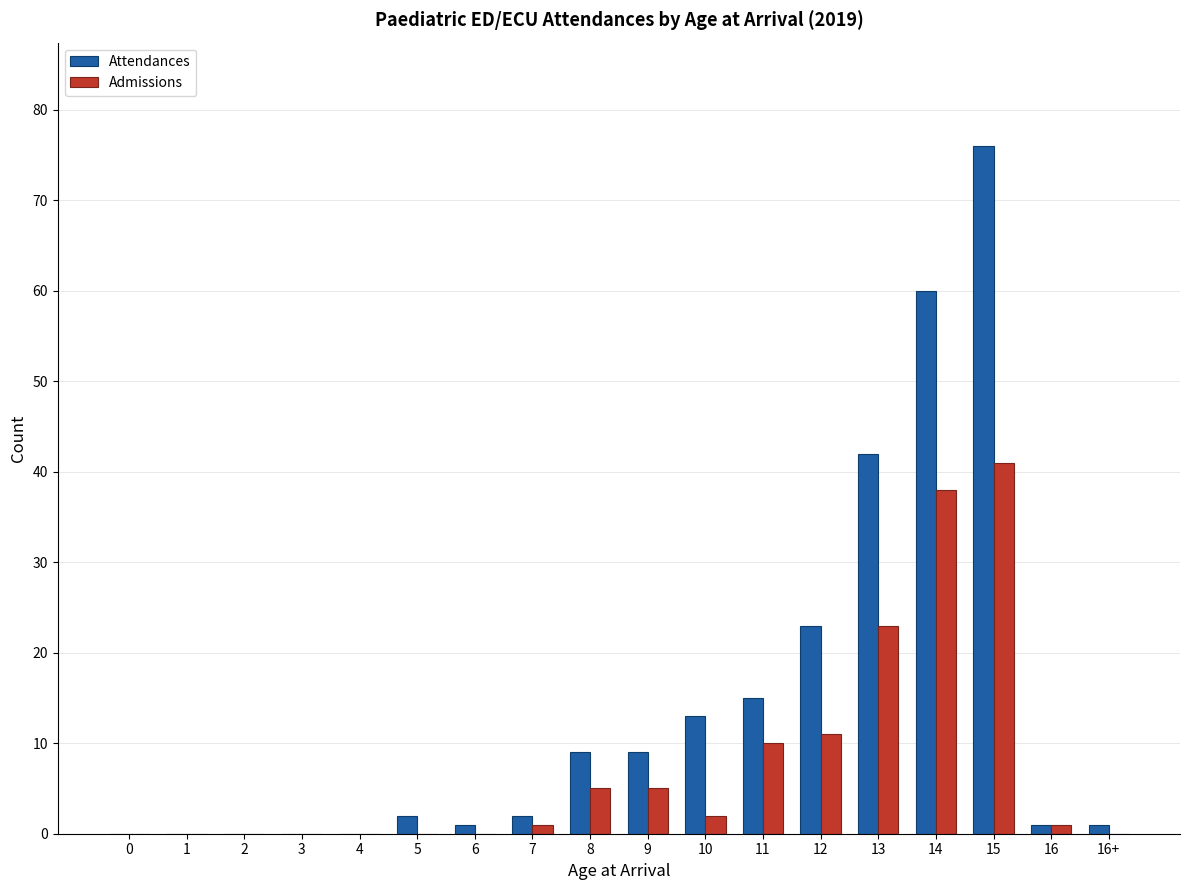

The value of Admissions at 7 is 1. True or false?

True